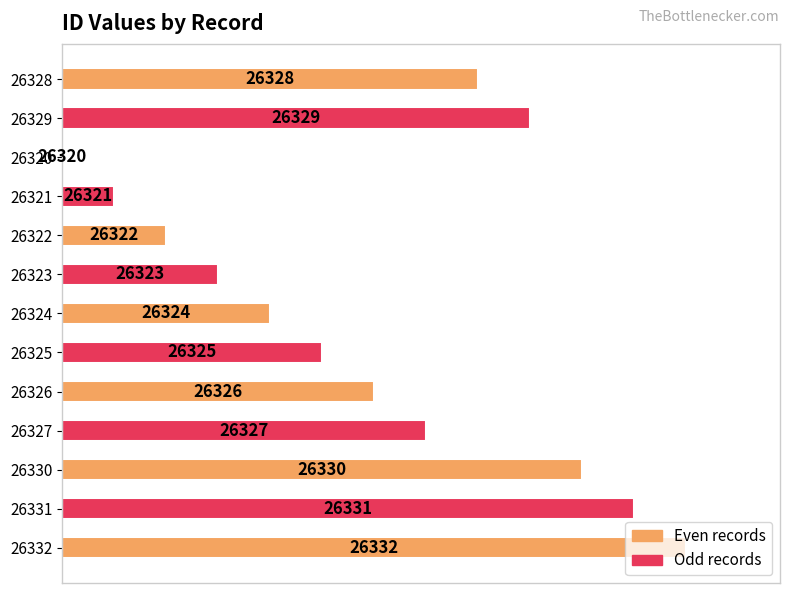

Count the number of categories in the chart.

13